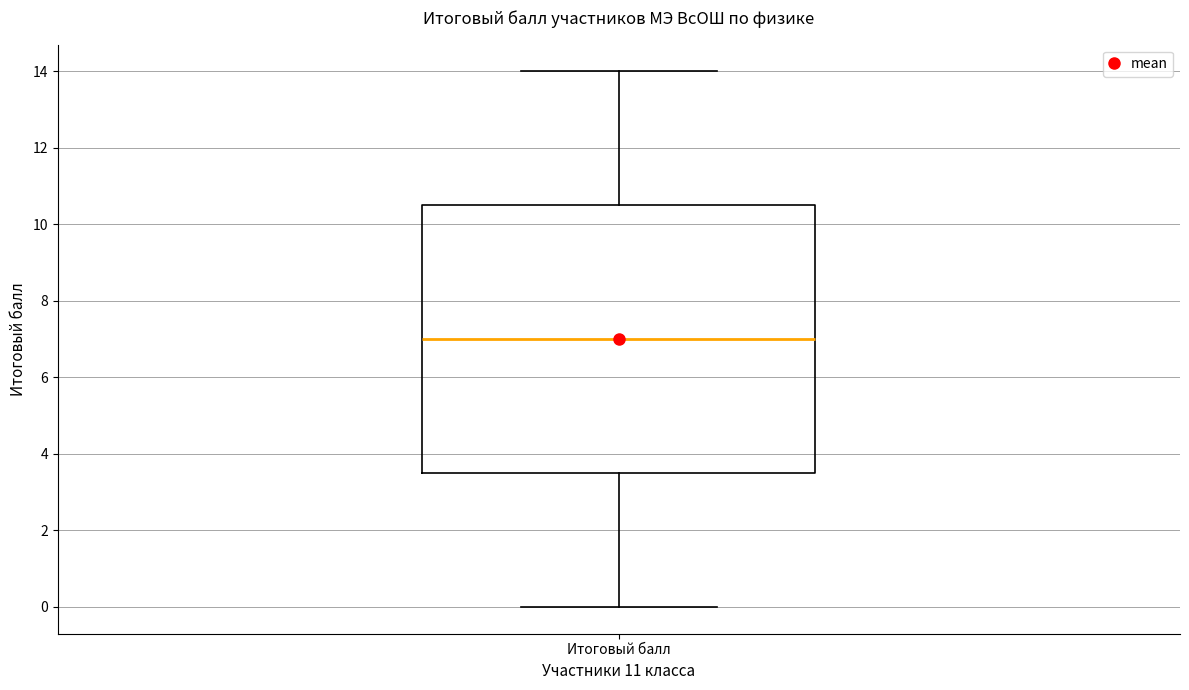

Read this box plot against the y-axis: the position of the median line, the range covered by the box, and the ends of both whiskers. The values are not printed on the chart, so give them approximately, as read against the axis.

median 7.0, box 3.6 to 10.6, whiskers 0.0 to 14.0